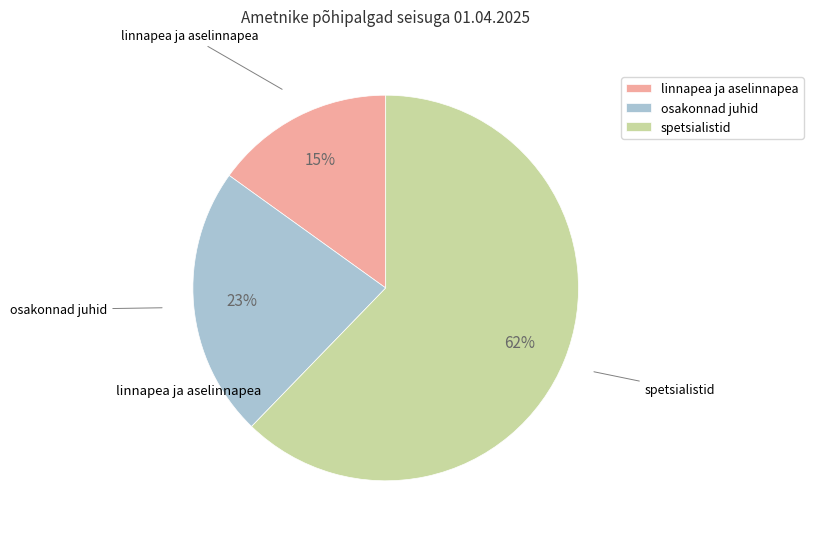

What percentage is the linnapea ja aselinnapea slice, to the nearest percent?

15%